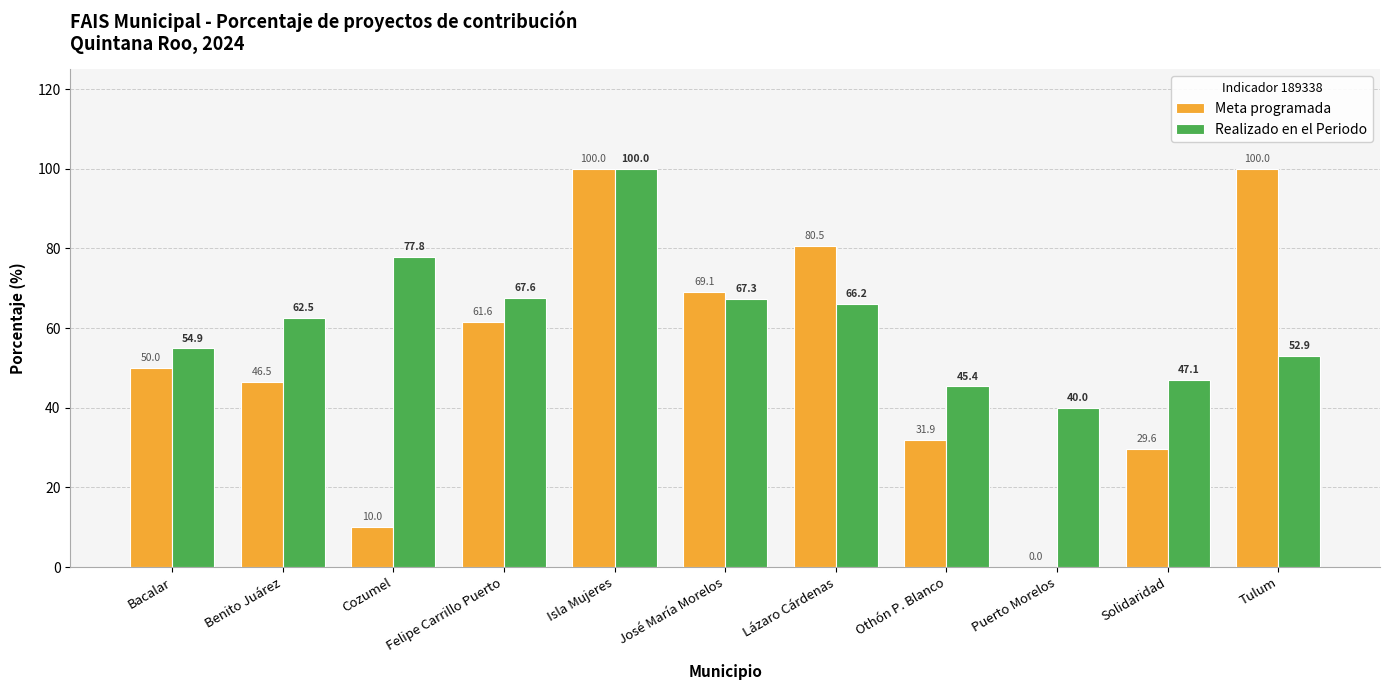

True or false: Realizado en el Periodo has a value of 47.1 at Cozumel.

False